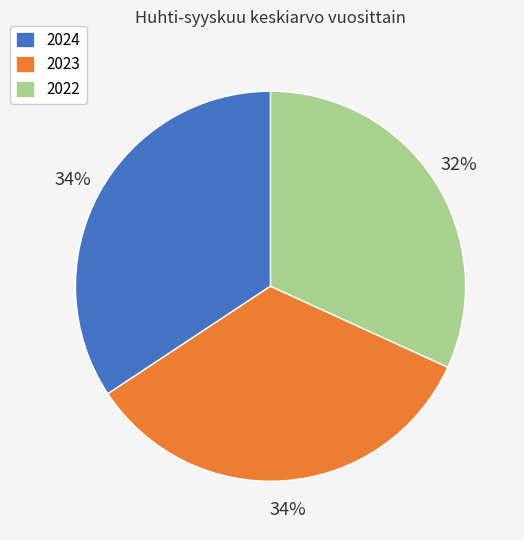

Is there a majority slice in this chart?

No